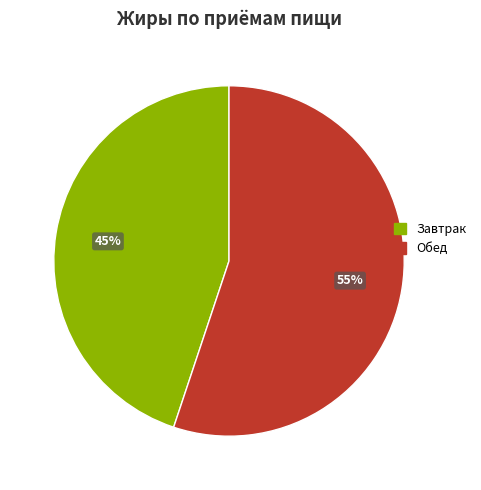

How many slices are in this pie chart?

2